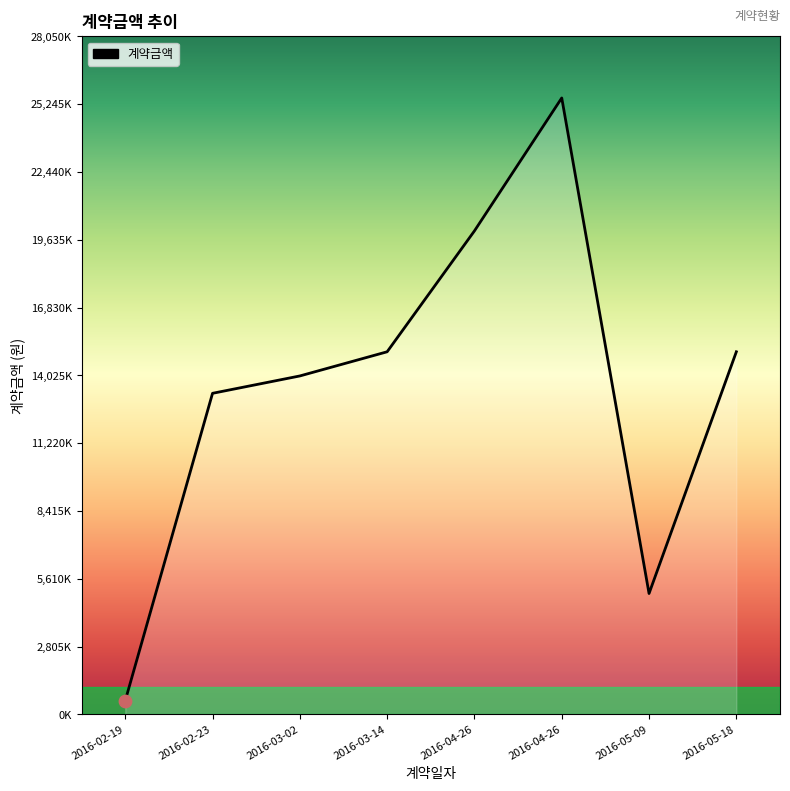

What is the change in value from 2016-04-26 to 2016-05-18?

-5000000